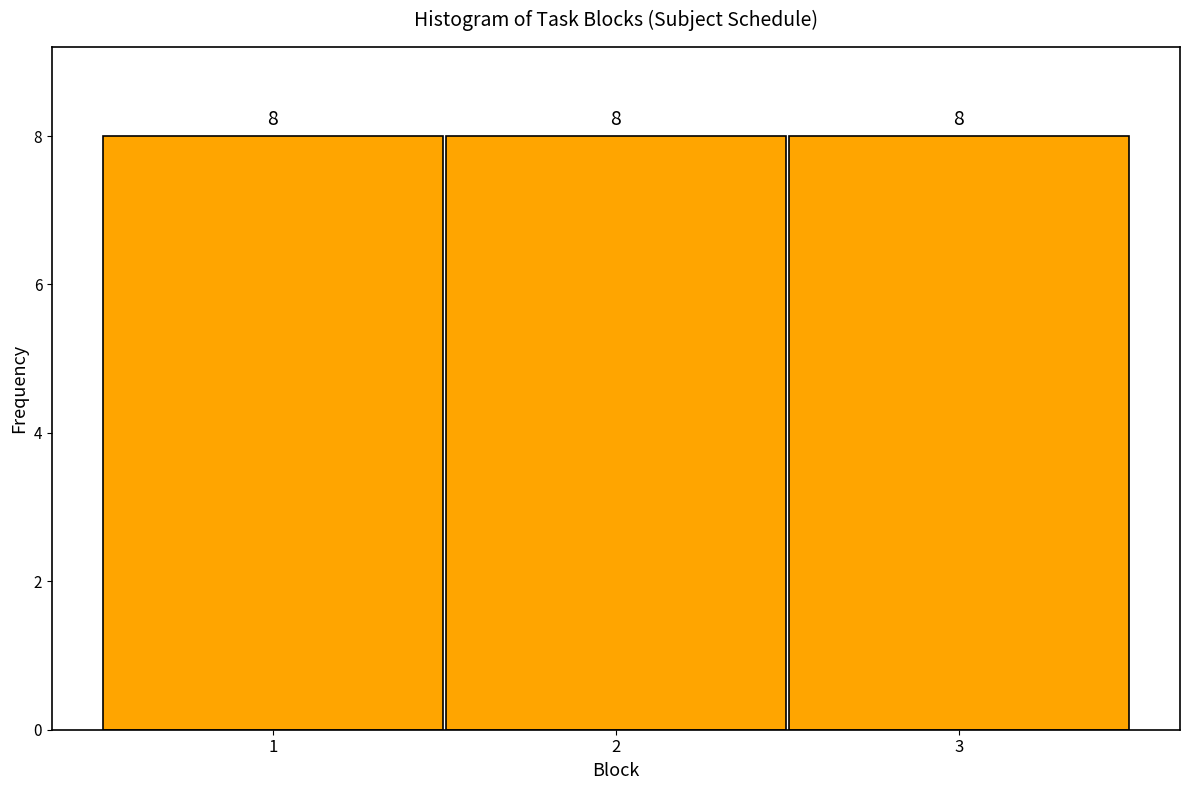

How tall is the bar that spans 2.5 to 3.5 on the x-axis?

8